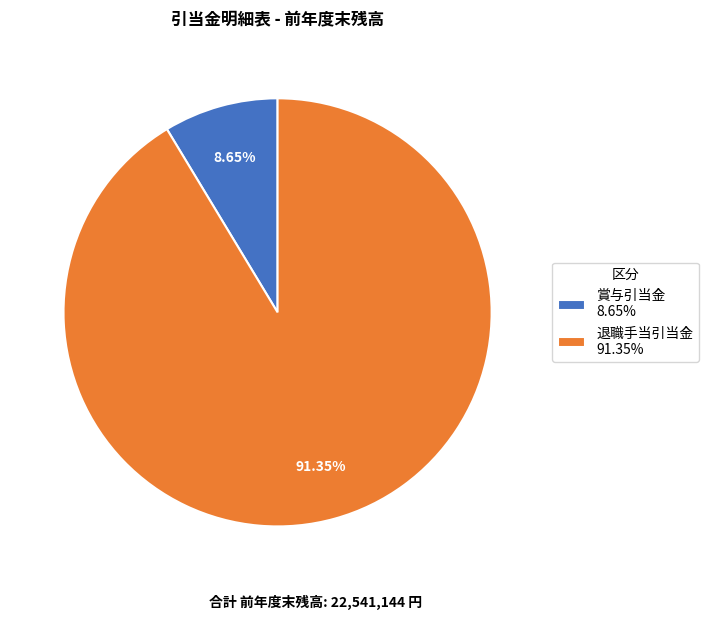

Which slice is the smallest?

賞与引当金